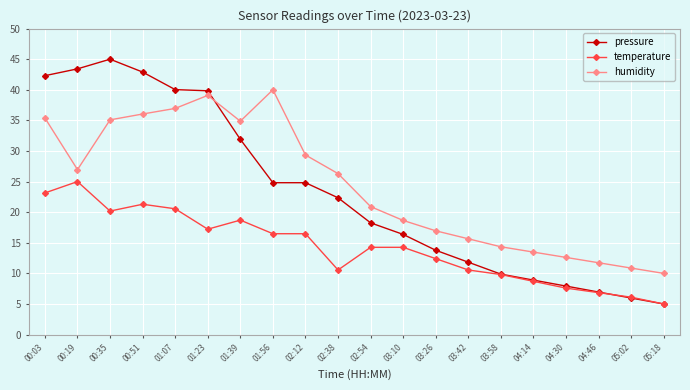

Where is the first local maximum for temperature?

00:19